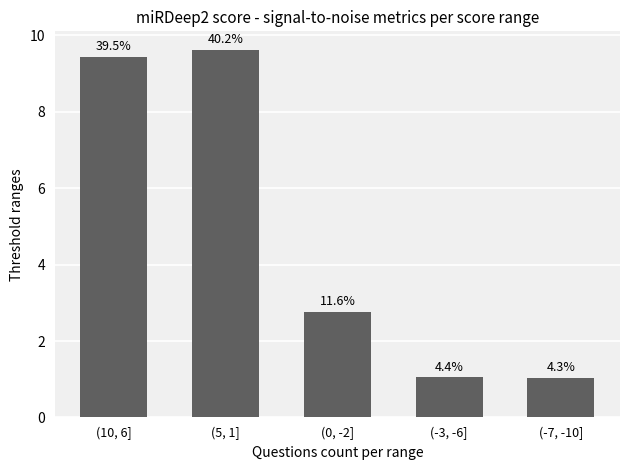

Where is the data nearest to the value 5?

(0, -2]